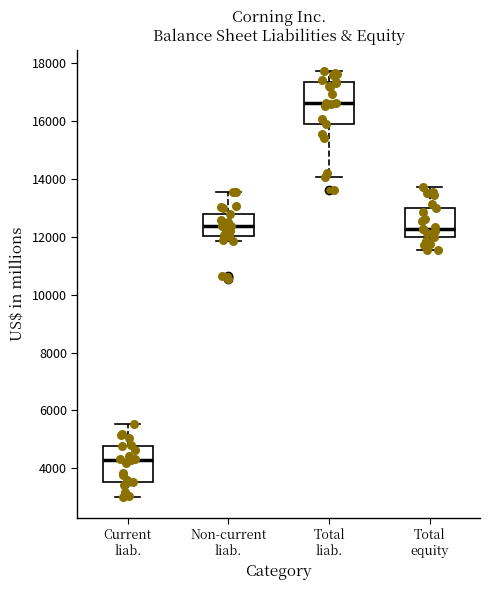

Which box has the lowest median line?

Current liab.